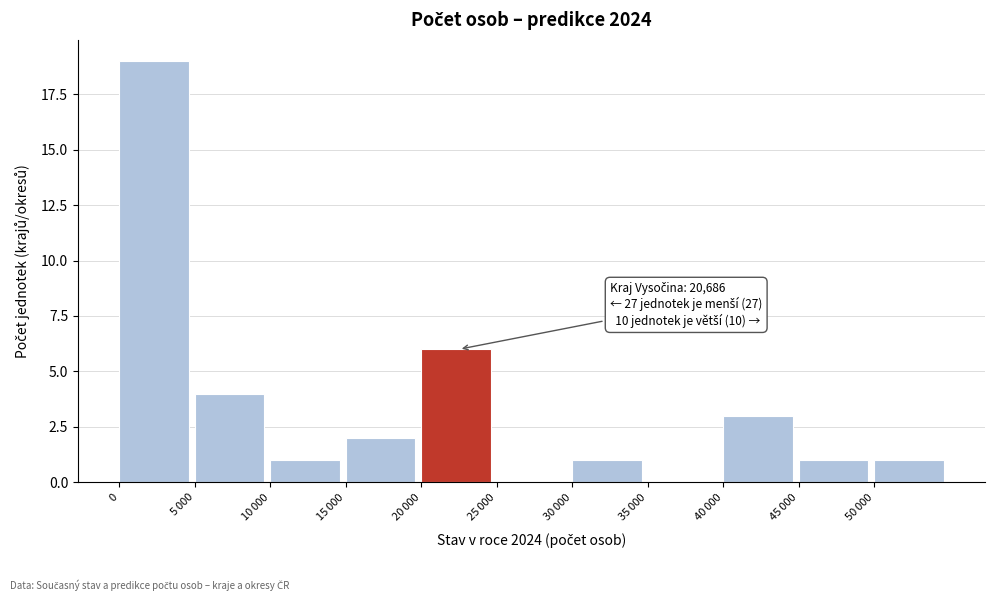

The chart shows a value of 19 at 0. True or false?

True